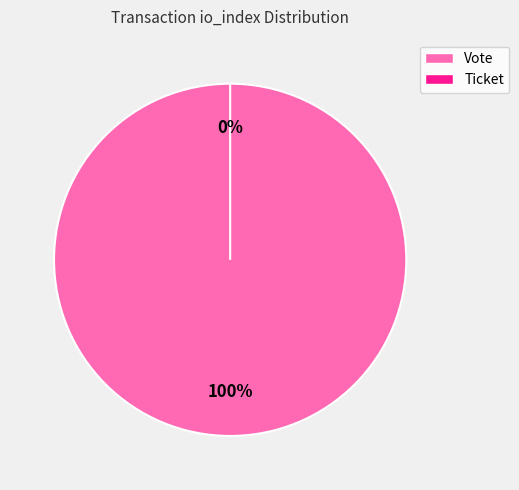

The Vote slice represents 100% of the pie. True or false?

True